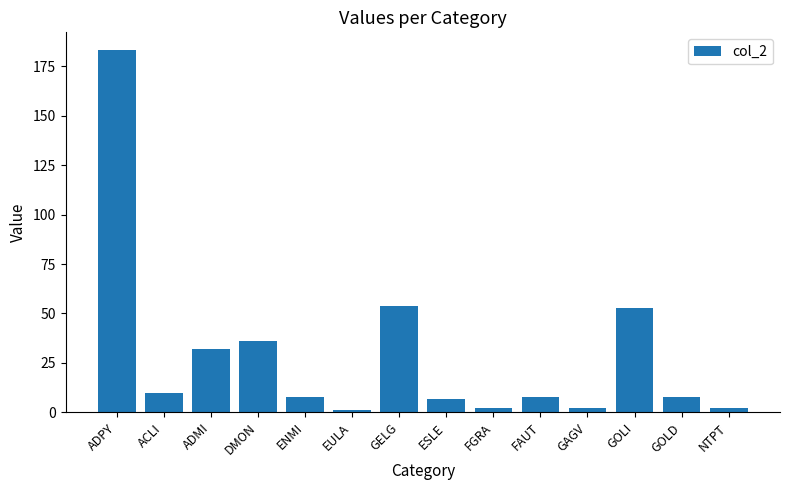

Reading left to right, list all the values displayed in this chart.

183	10	32	36	8	1	54	7	2	8	2	53	8	2